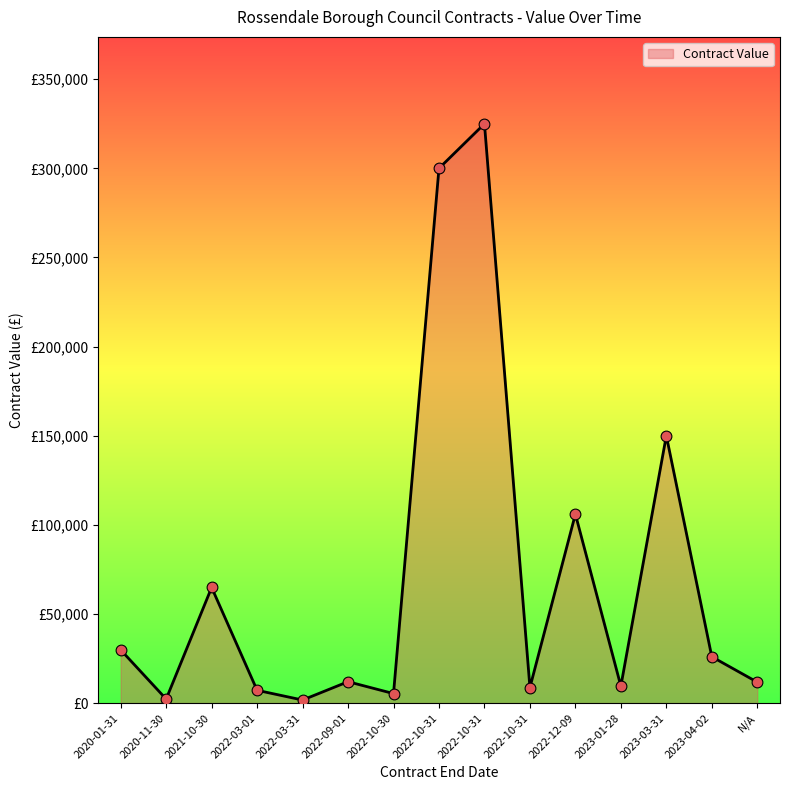

What is the change in value from 2021-10-30 to 2022-10-31?

+260135.6